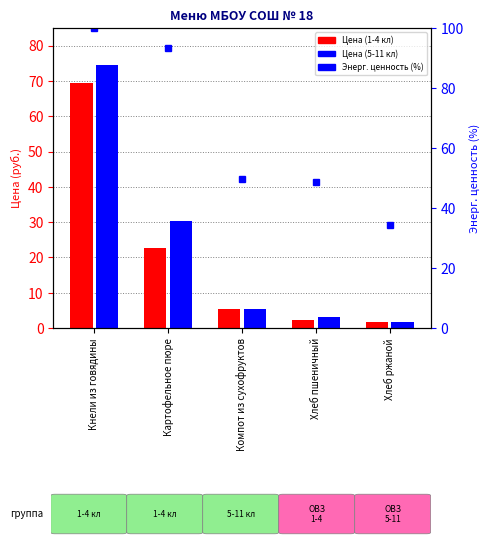

Which label corresponds to the largest value in the chart?

Кнели из говядины